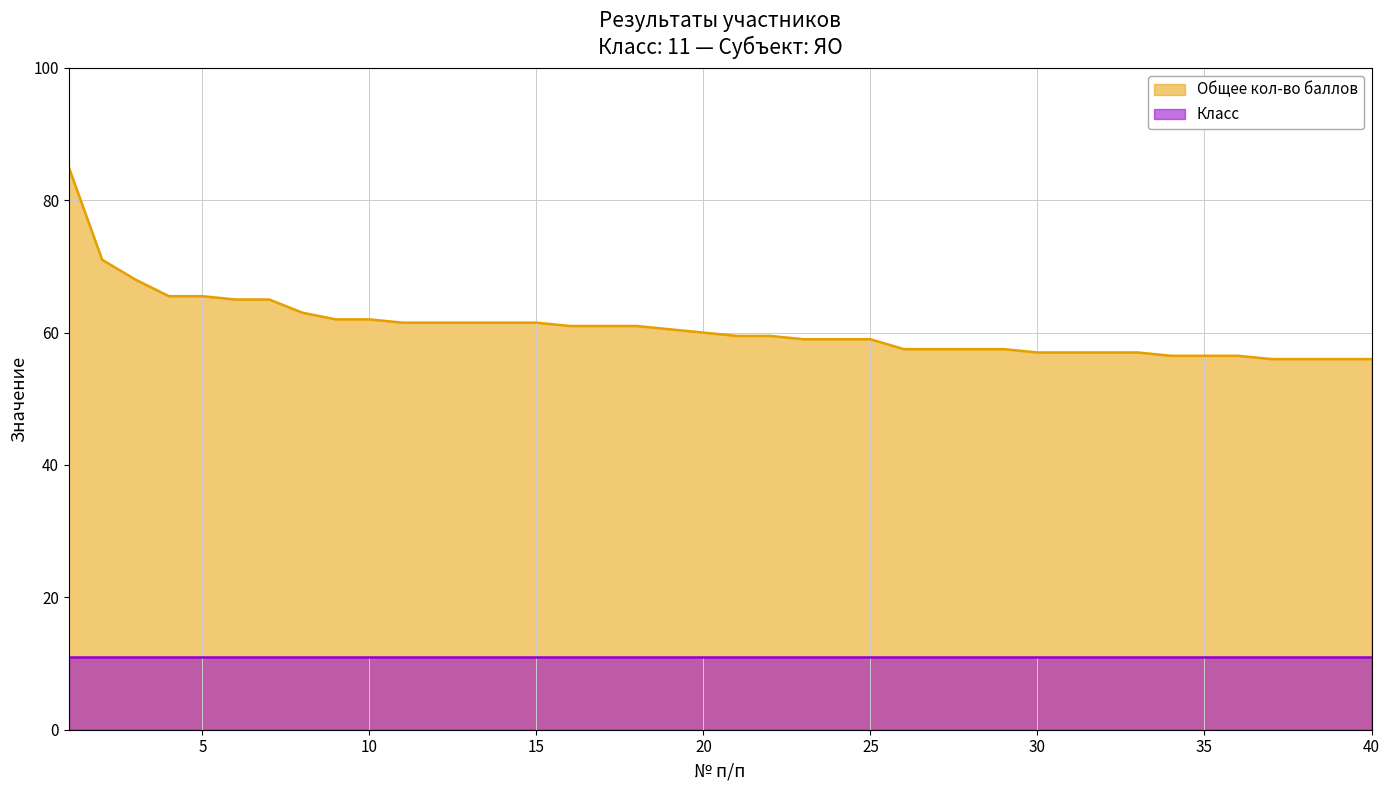

What is the value of the 25th point from the left?

59.0